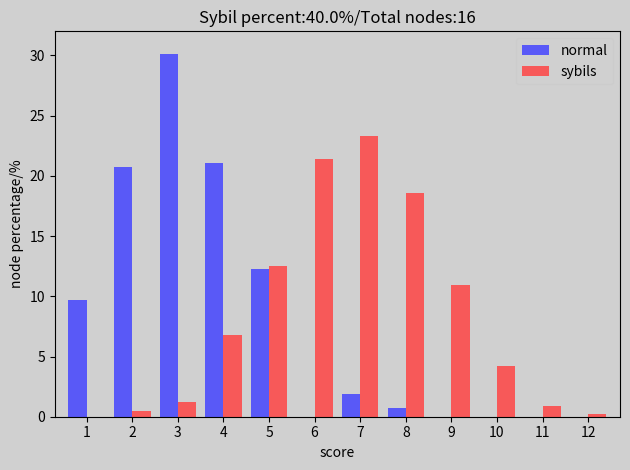

Reading left to right, what are all the values shown in this chart?

normal: 1=9.7	2=20.7	3=30.1	4=21.1	5=12.3	6=0.0	7=1.9	8=0.7	9=0.0	10=0.0	11=0.0	12=0.0
sybils: 1=0.0	2=0.5	3=1.2	4=6.8	5=12.5	6=21.4	7=23.3	8=18.6	9=10.9	10=4.2	11=0.9	12=0.2